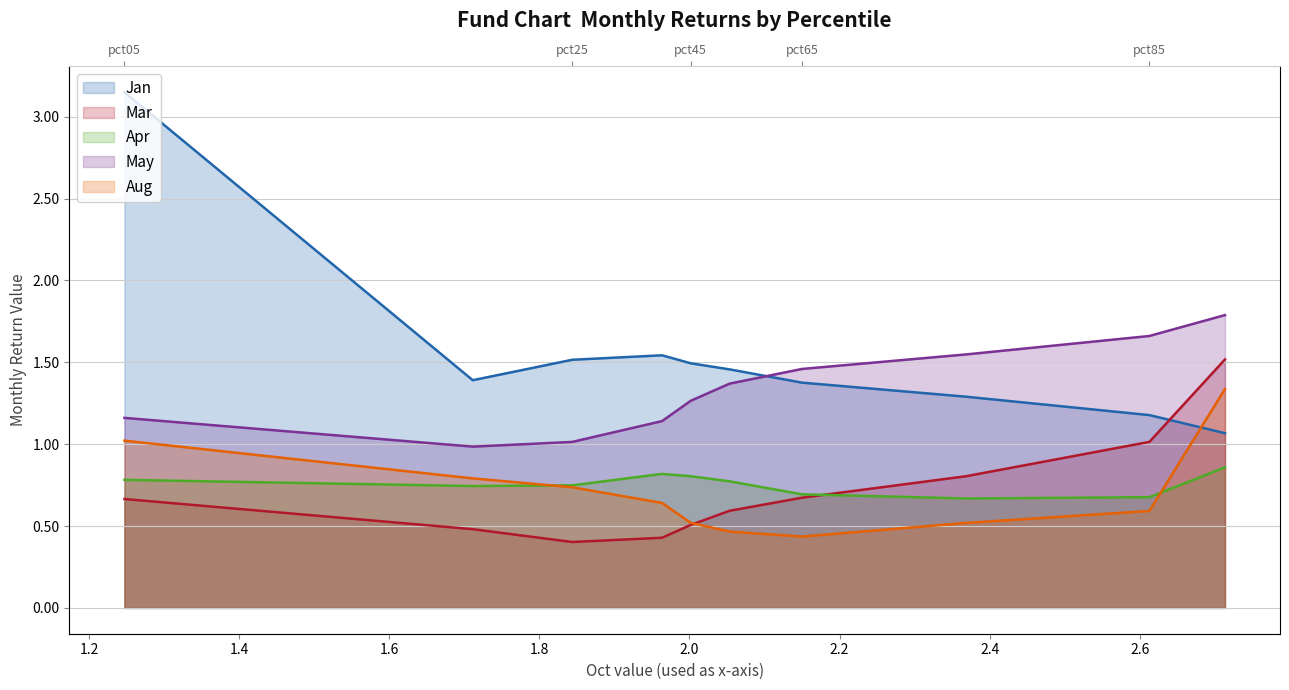

Which series has the widest spread of values?

Jan